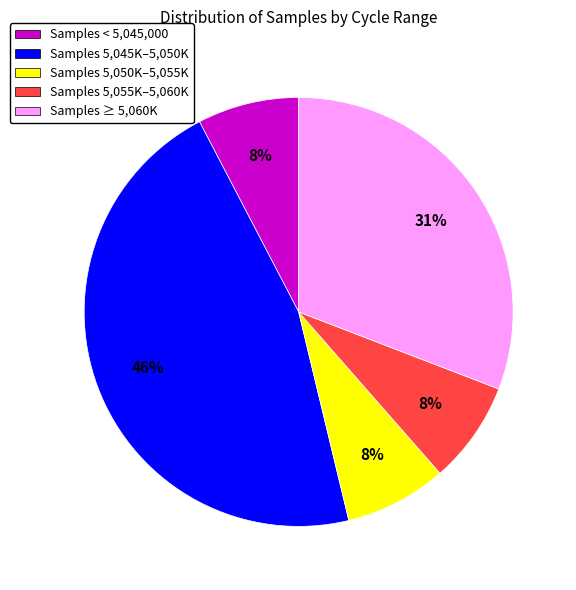

True or false: Samples 5,050K–5,055K accounts for 1% of the total.

False